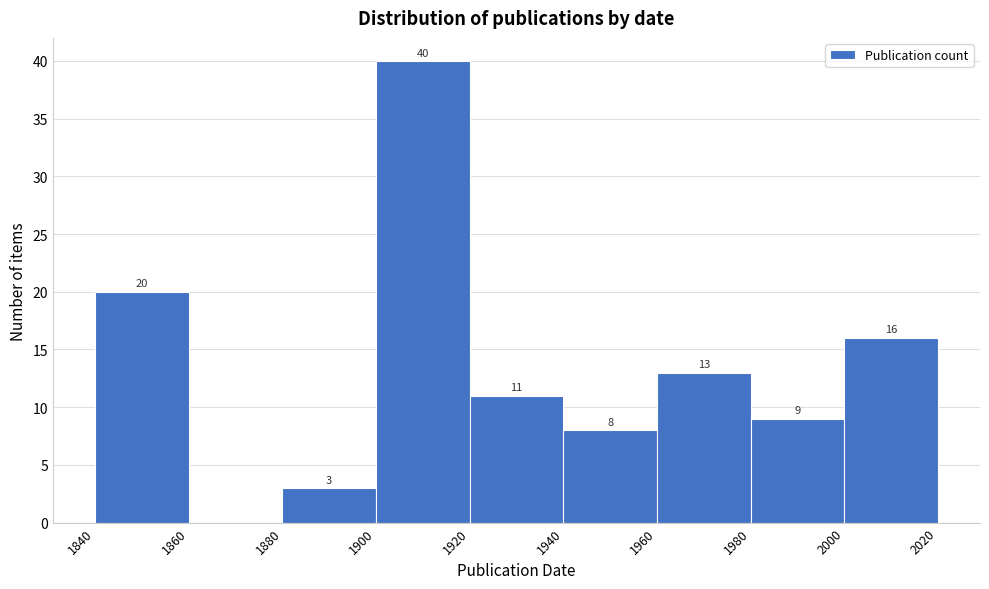

Over which range of the x-axis is the bar tallest?

1900 to 1920